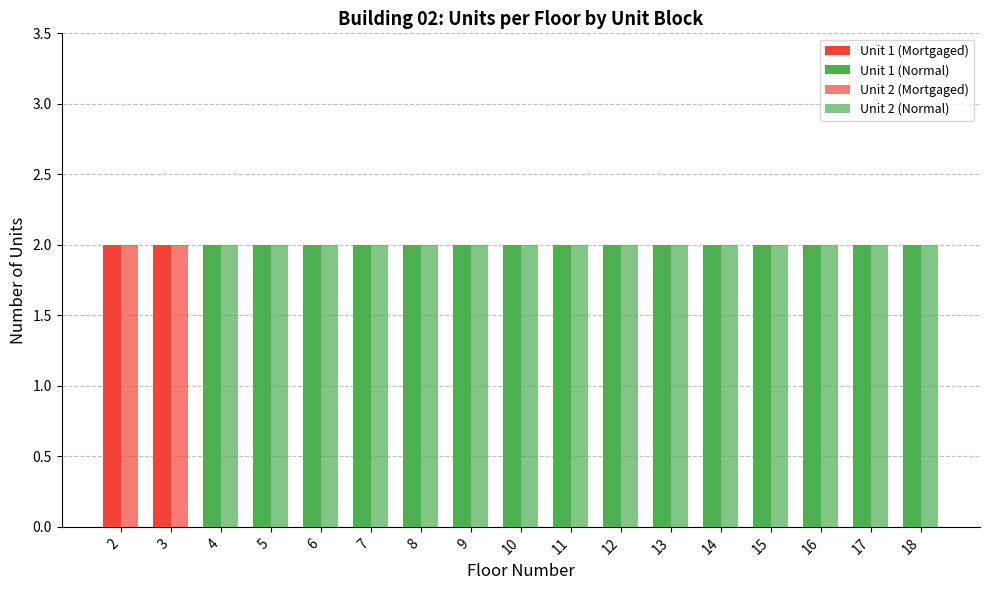

Count the number of categories in the chart.

17